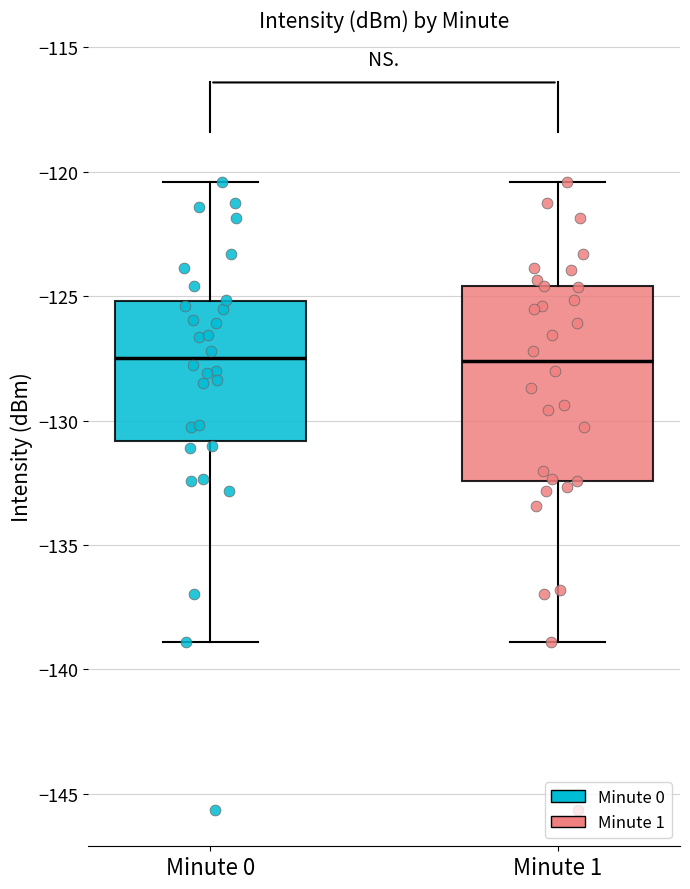

Where is the lower edge of the box for Minute 0 on the y-axis? The values are not printed on the chart, so give them approximately, as read against the axis.

-131.0